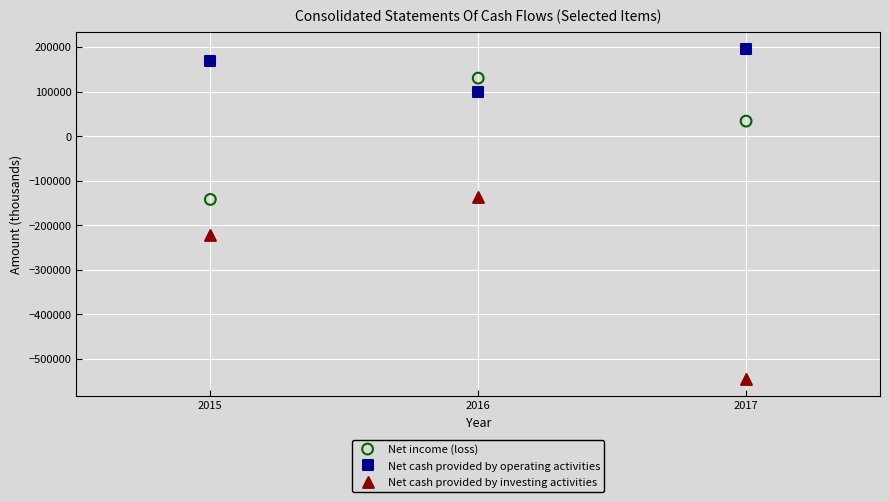

In the Net income (loss) series, what Y value is closest to -5879?

33718